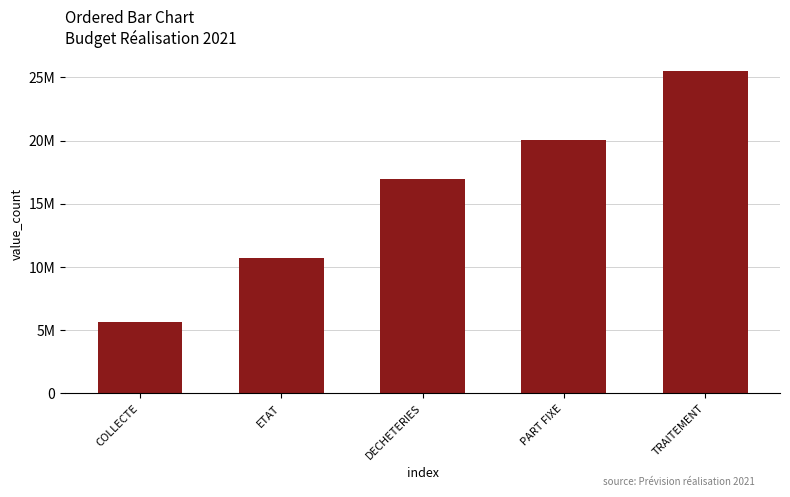

What is the difference between the second highest and minimum values?

14418001.0